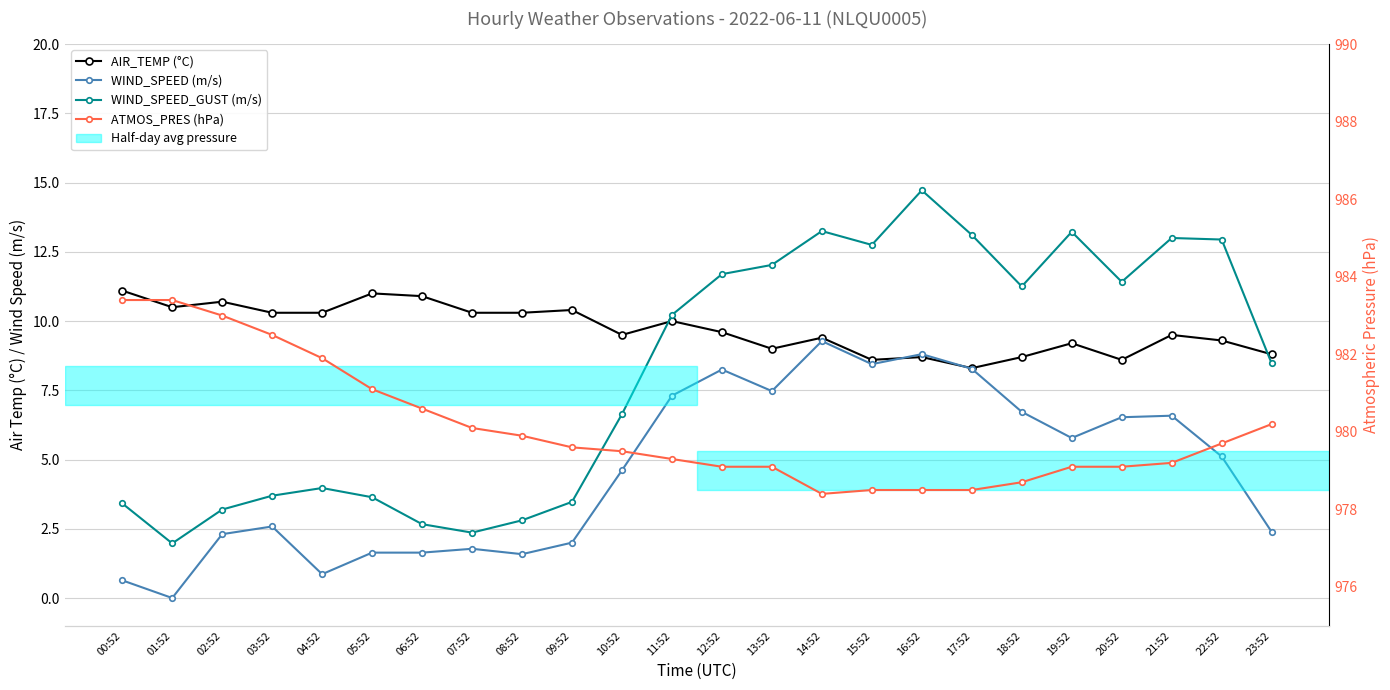

Between 05:52 and 12:52, which series saw the biggest shift?

WIND_SPEED_GUST (m/s)